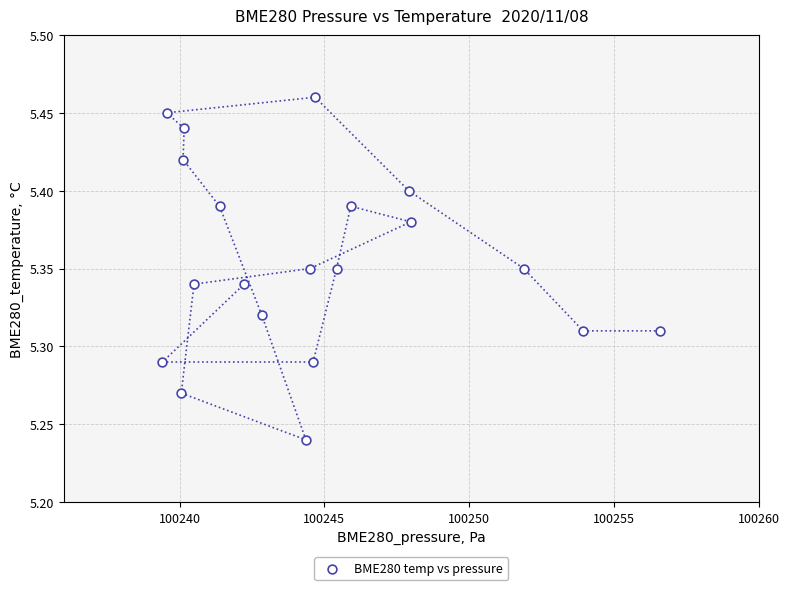

What is the range of X values (max minus min)?

17.2